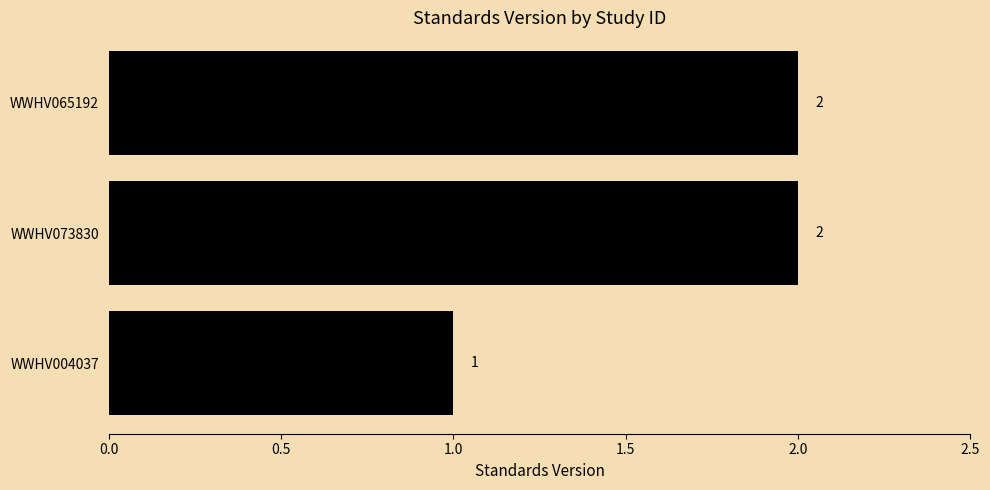

How many values are below 2?

1